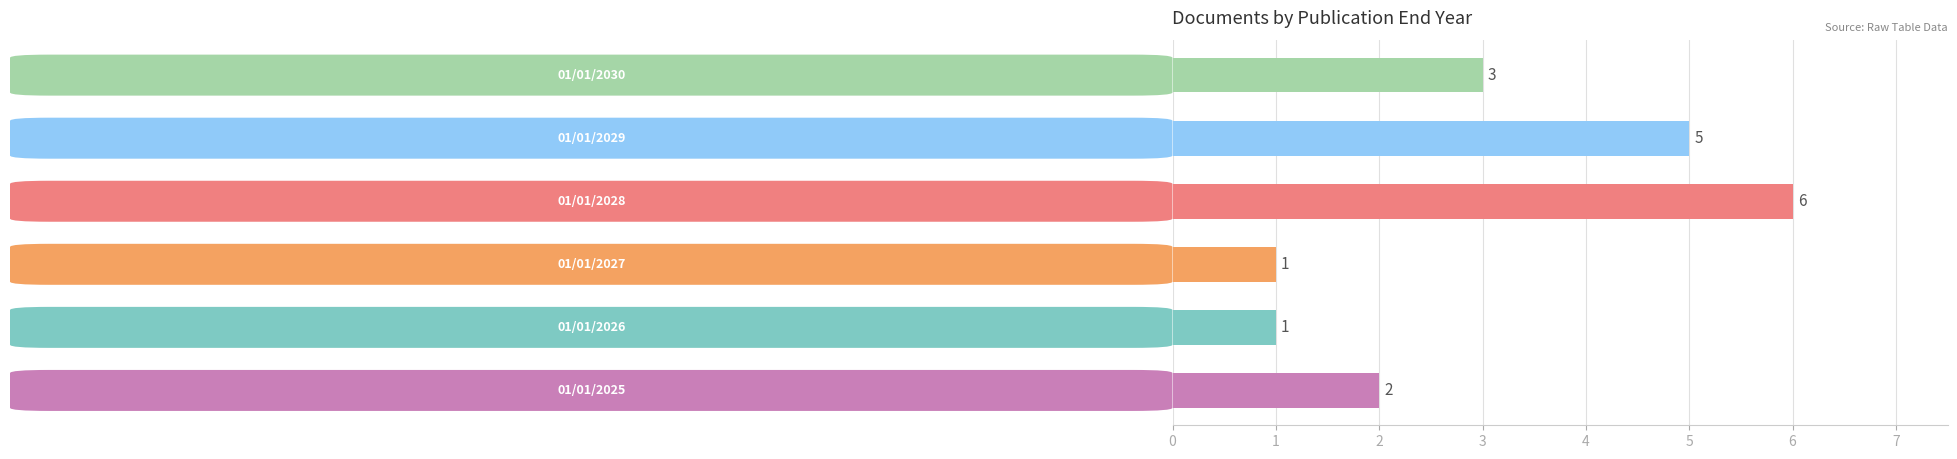

What is the maximum value shown in the chart?

6